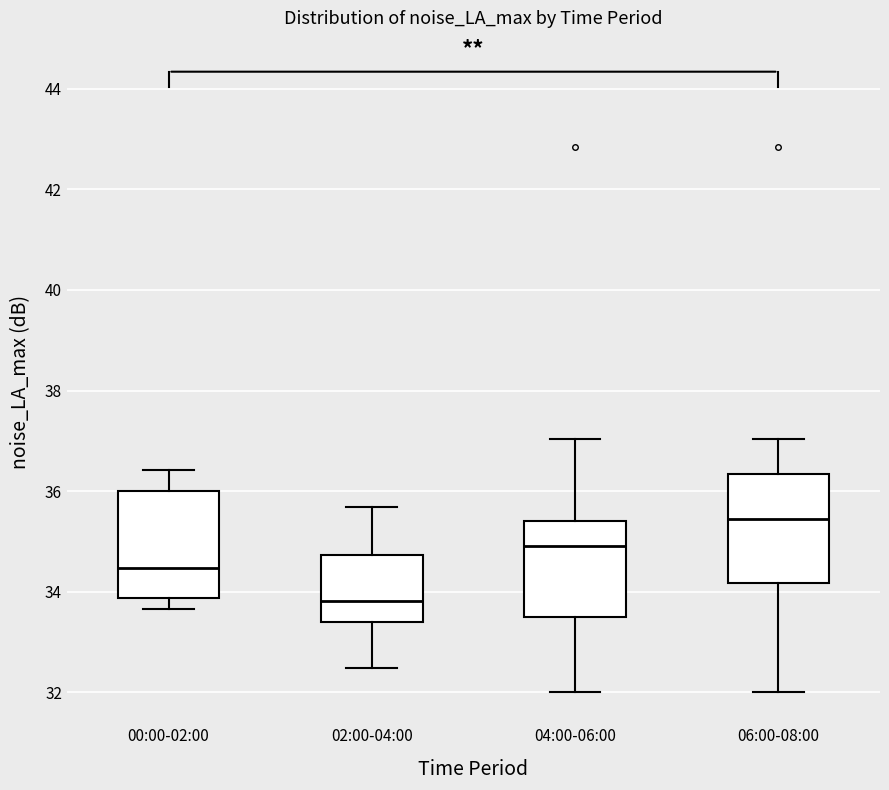

Reading left to right, read every box against the y-axis: the position of its median line, the range the box covers, and the ends of its whiskers. The values are not printed on the chart, so give them approximately, as read against the axis.

00:00-02:00: median 34.4, box 33.8 to 36.0, whiskers 33.6 to 36.4
02:00-04:00: median 33.8, box 33.4 to 34.8, whiskers 32.4 to 35.6
04:00-06:00: median 35.0, box 33.4 to 35.4, whiskers 32.0 to 37.0
06:00-08:00: median 35.4, box 34.2 to 36.4, whiskers 32.0 to 37.0